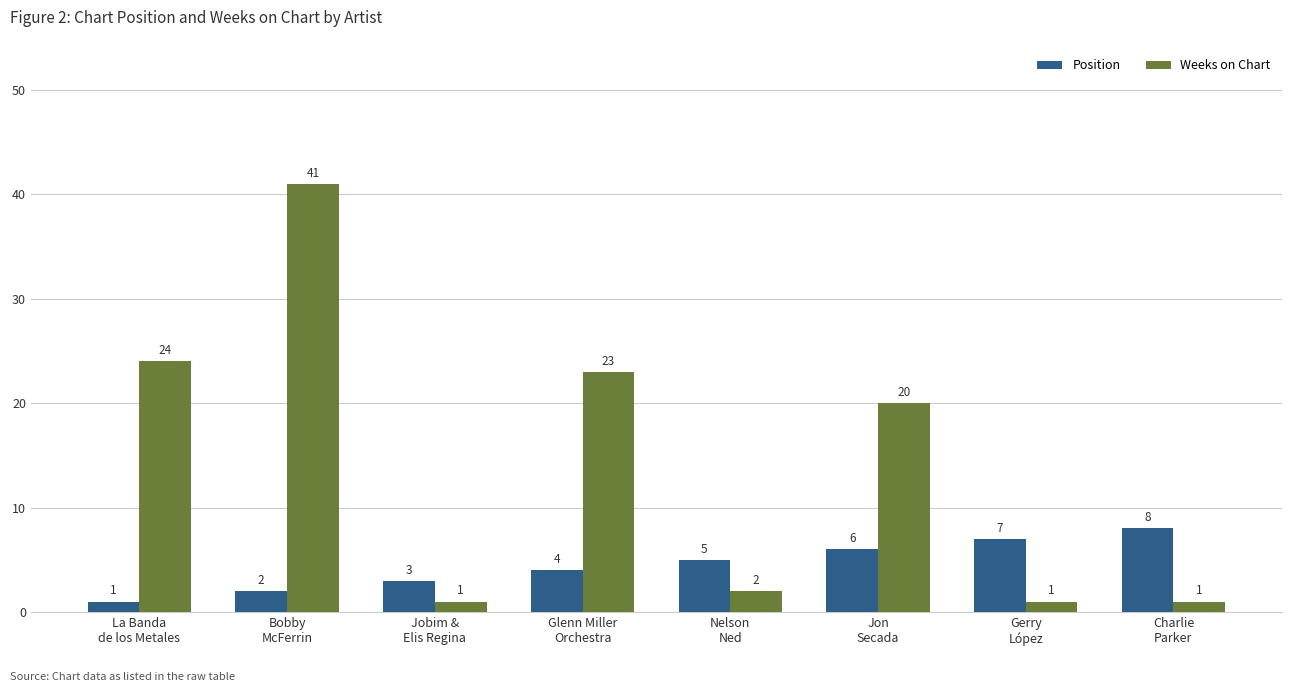

How many bars are there in each group?

2